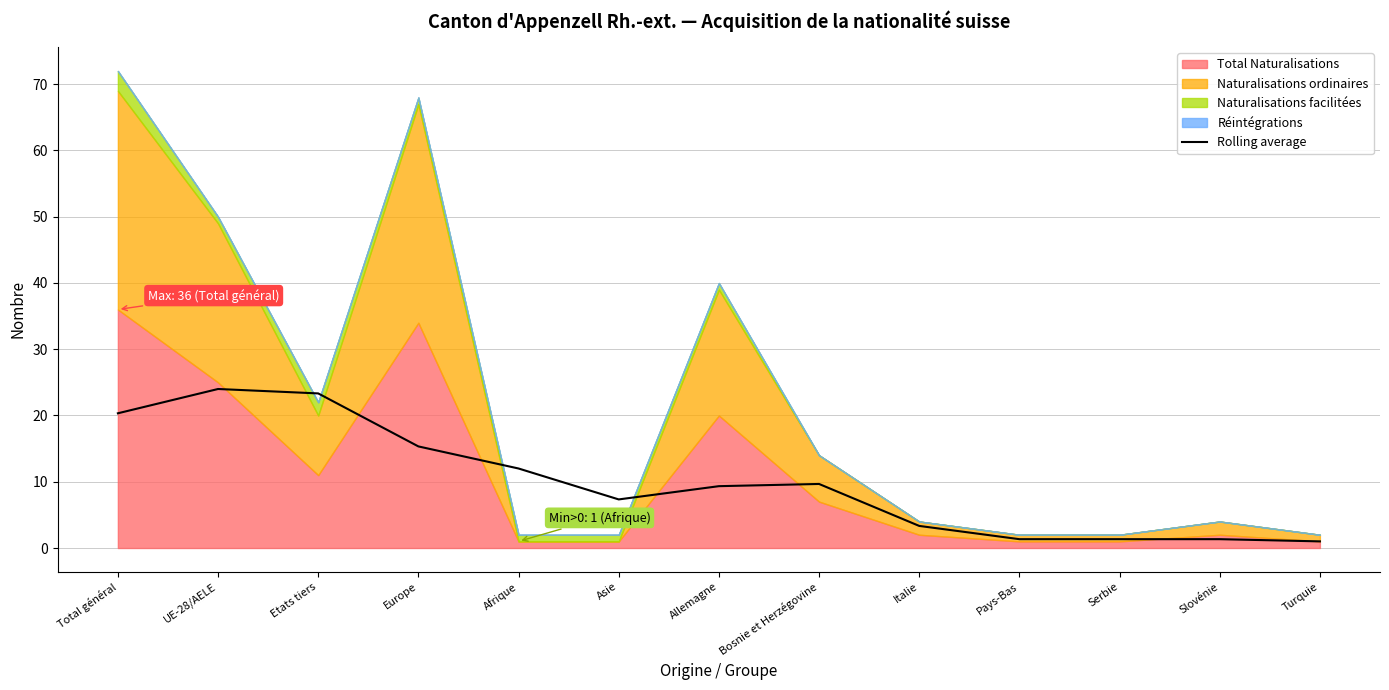

How many interior local valleys (lower than both neighbors) does the data have?

1